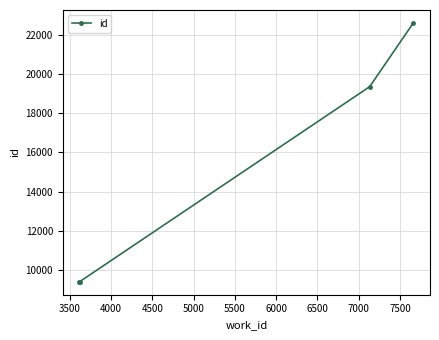

What is the value of the 3rd point from the left?

19359